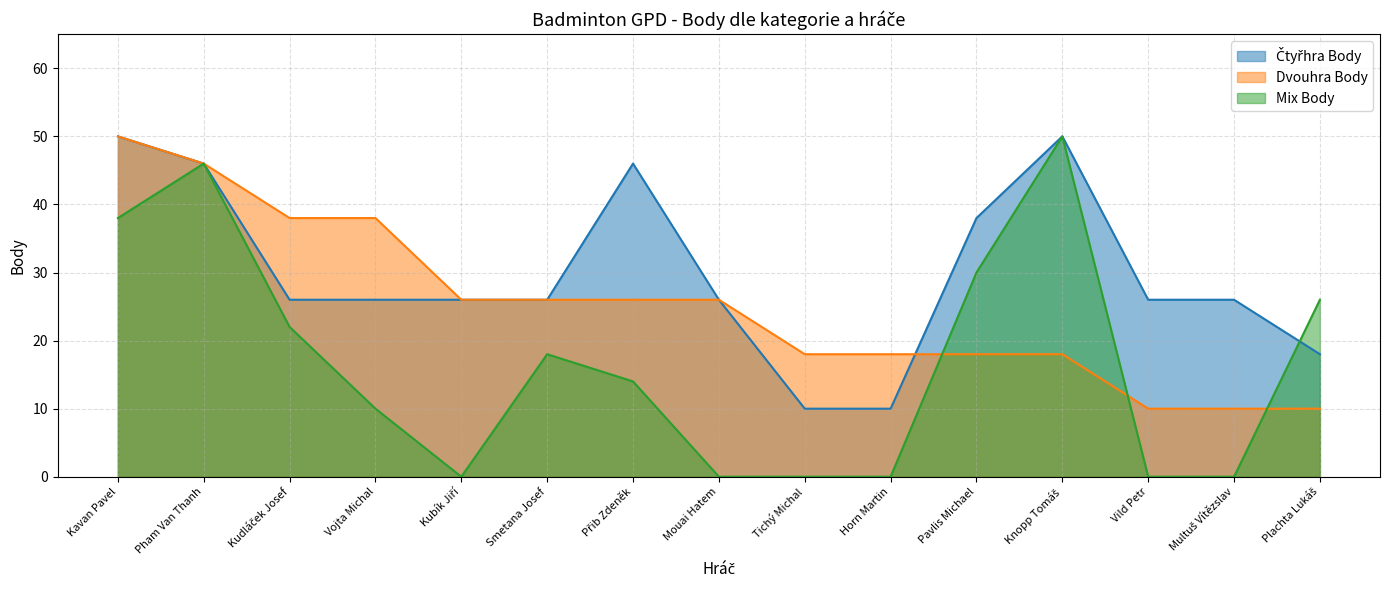

Reading right to left, list all the values displayed in this chart.

Čtyřhra Body: Plachta Lukáš=18	Multuš Vítězslav=26	Vild Petr=26	Knopp Tomáš=50	Pavlis Michael=38	Horn Martin=10	Tichý Michal=10	Mouai Hatem=26	Přib Zdeněk=46	Smetana Josef=26	Kubík Jiří=26	Vojta Michal=26	Kudláček Josef=26	Pham Van Thanh=46	Kavan Pavel=50
Dvouhra Body: Plachta Lukáš=10	Multuš Vítězslav=10	Vild Petr=10	Knopp Tomáš=18	Pavlis Michael=18	Horn Martin=18	Tichý Michal=18	Mouai Hatem=26	Přib Zdeněk=26	Smetana Josef=26	Kubík Jiří=26	Vojta Michal=38	Kudláček Josef=38	Pham Van Thanh=46	Kavan Pavel=50
Mix Body: Plachta Lukáš=26	Multuš Vítězslav=0	Vild Petr=0	Knopp Tomáš=50	Pavlis Michael=30	Horn Martin=0	Tichý Michal=0	Mouai Hatem=0	Přib Zdeněk=14	Smetana Josef=18	Kubík Jiří=0	Vojta Michal=10	Kudláček Josef=22	Pham Van Thanh=46	Kavan Pavel=38